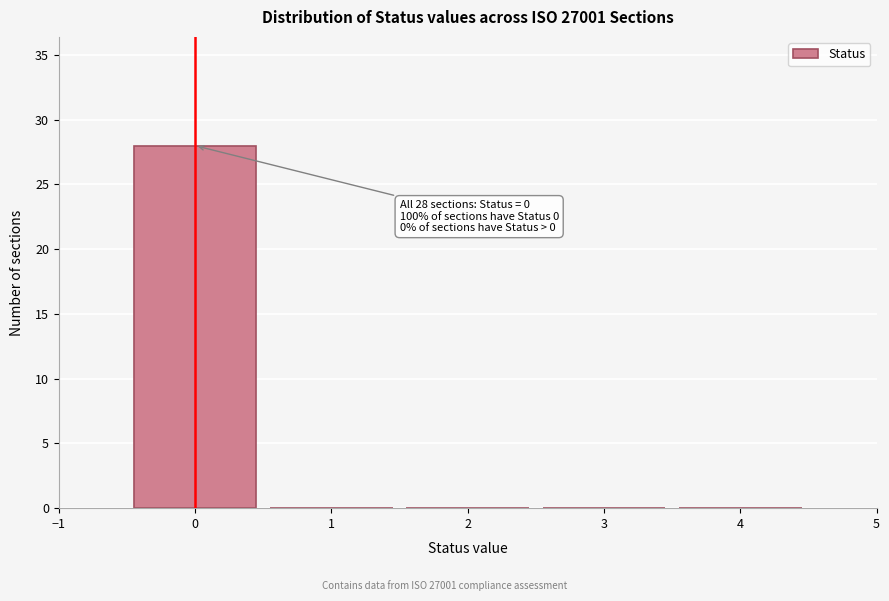

Over which range of the x-axis is the bar tallest?

-0.5 to 0.5